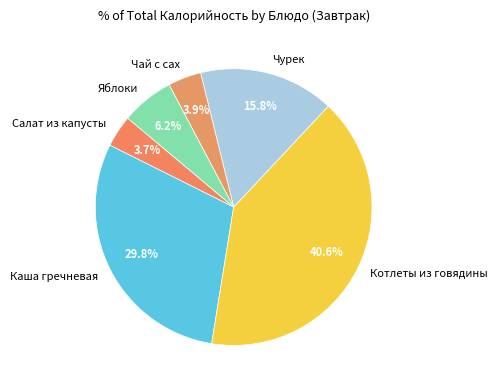

What portion of the pie excludes Чурек?

84.2%